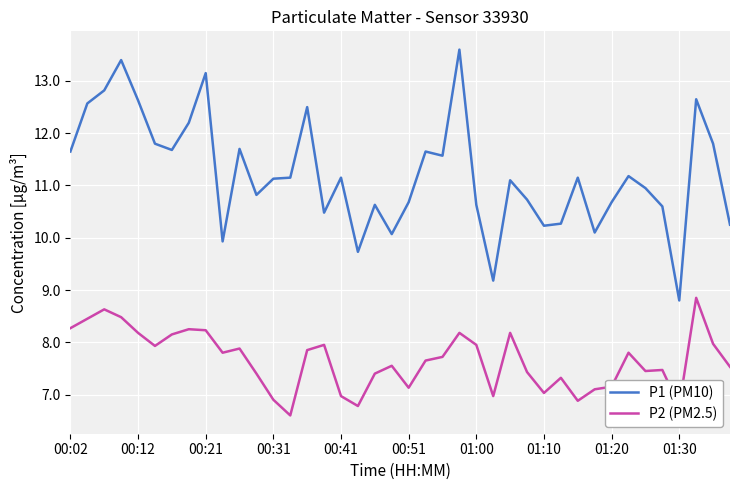

What is the difference between the maximum and minimum values in the P1 (PM10) series?

4.8